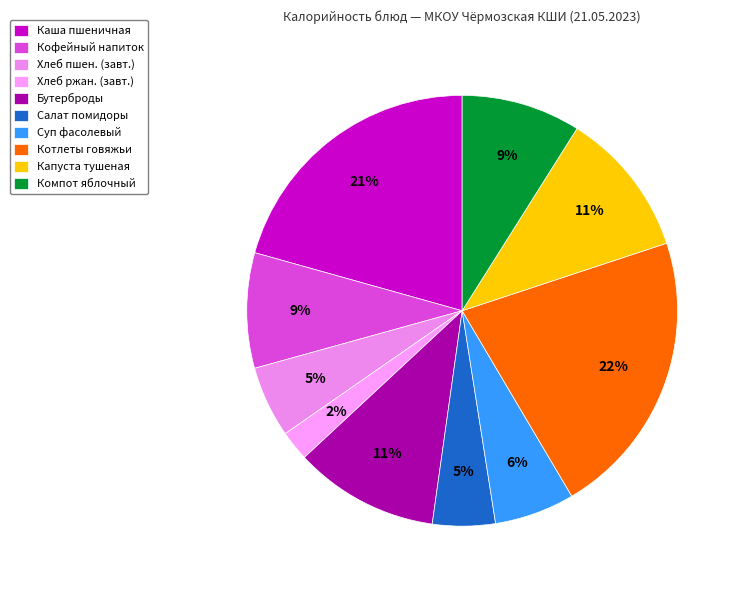

What is the largest slice in the pie chart?

Котлеты говяжьи